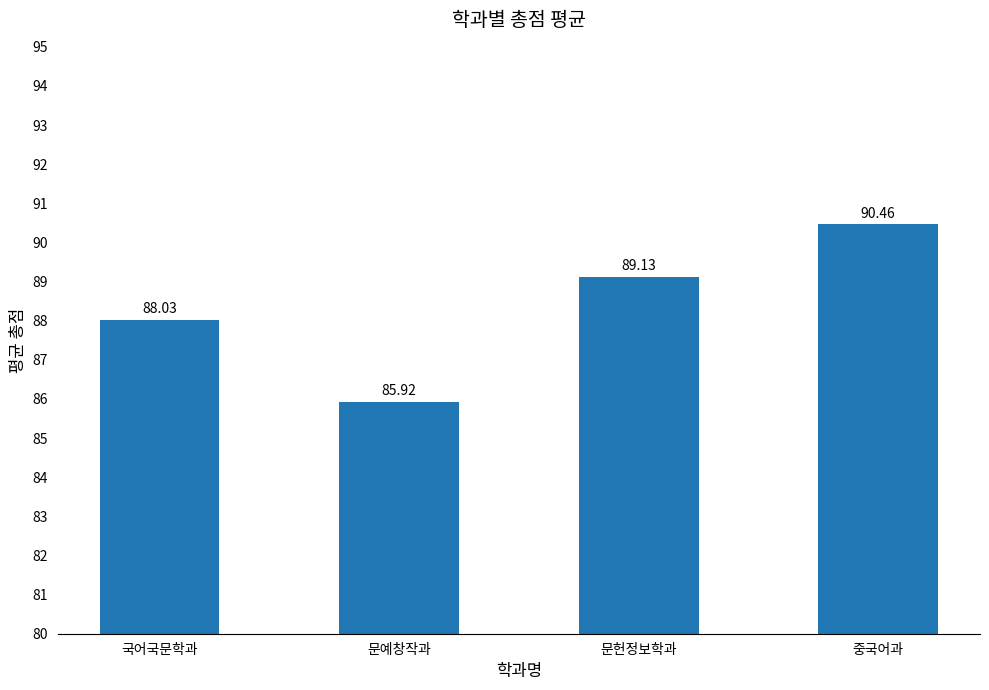

What is the ratio of the value at 문헌정보학과 to the value at 국어국문학과?

1.0